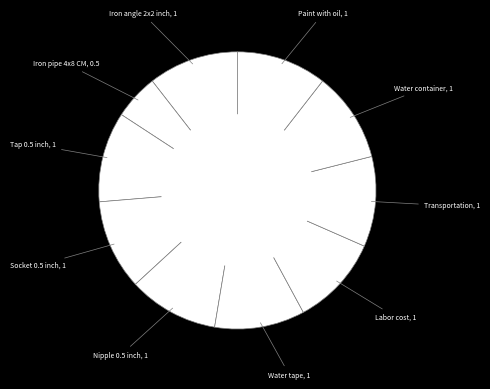

How many segments does this pie chart have?

10